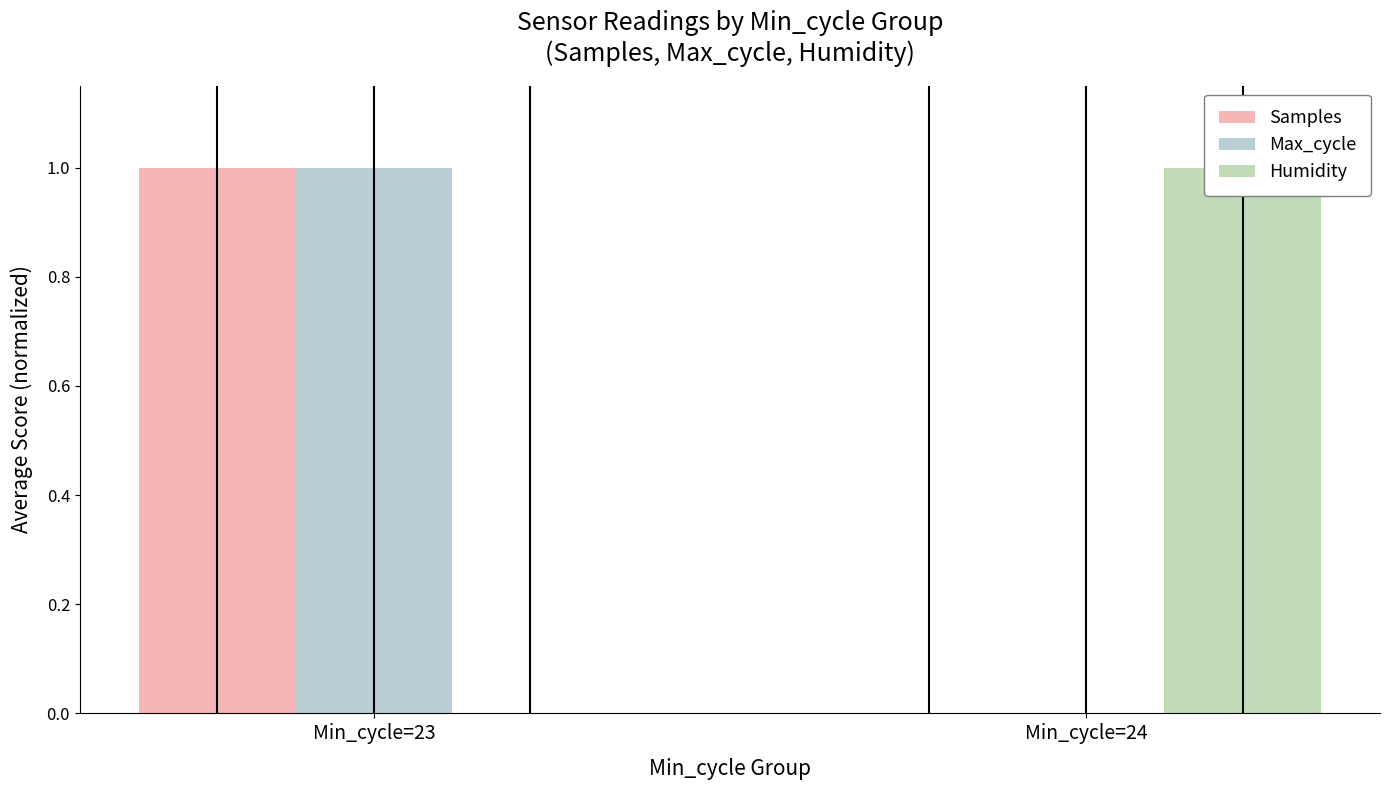

What is the total value across all series at Min_cycle=24?

1